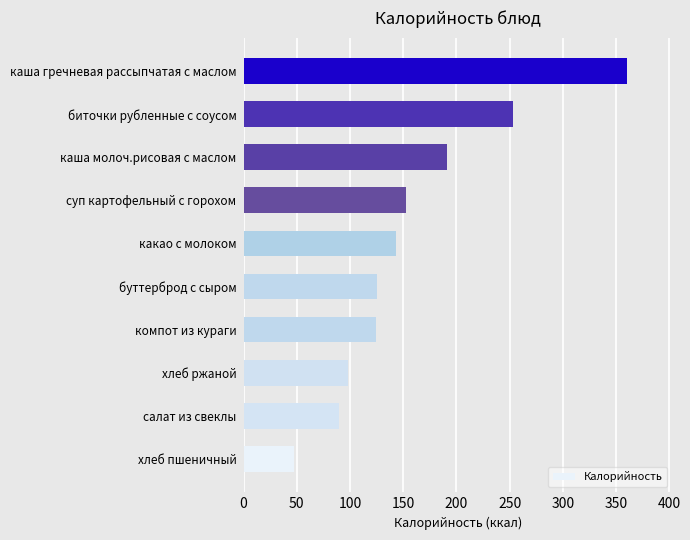

How many values are below 143?

5